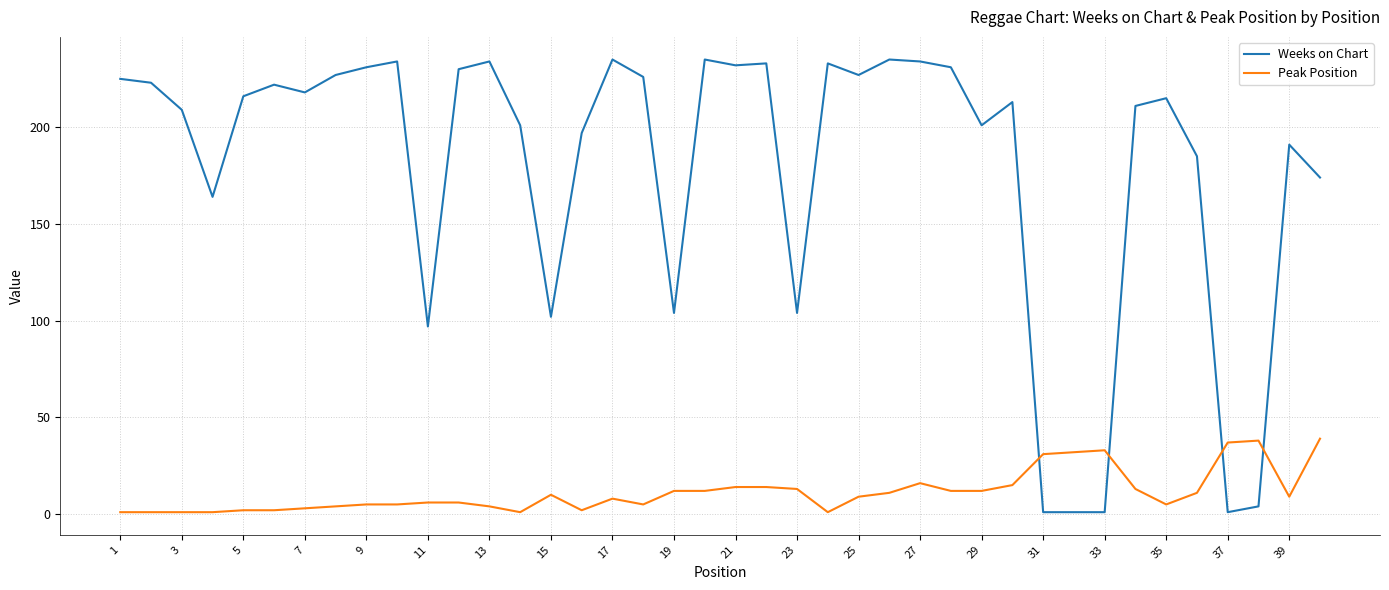

Which series has the largest total across all categories?

Weeks on Chart